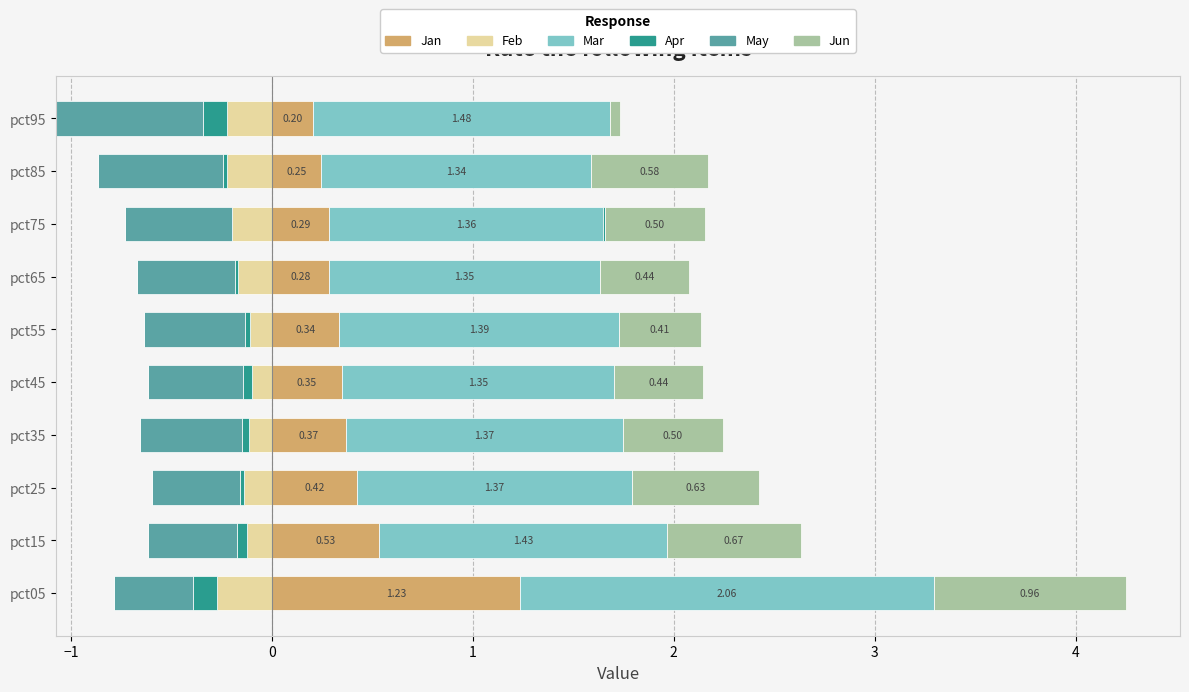

Does the chart contain stacked bars?

No